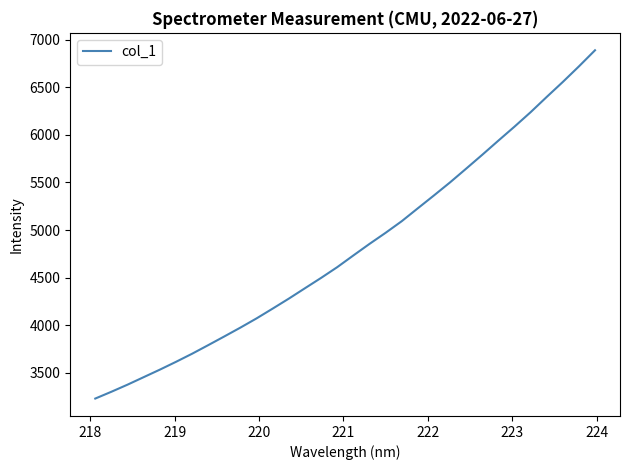

How many distinct data groups are displayed?

1